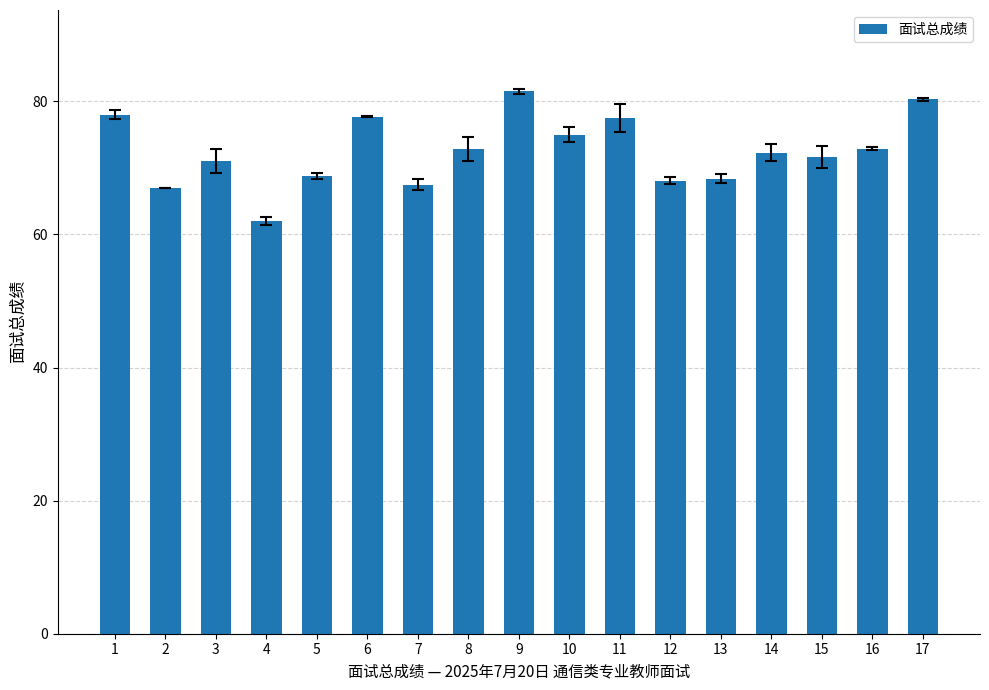

What is the sum of all values?

1232.4